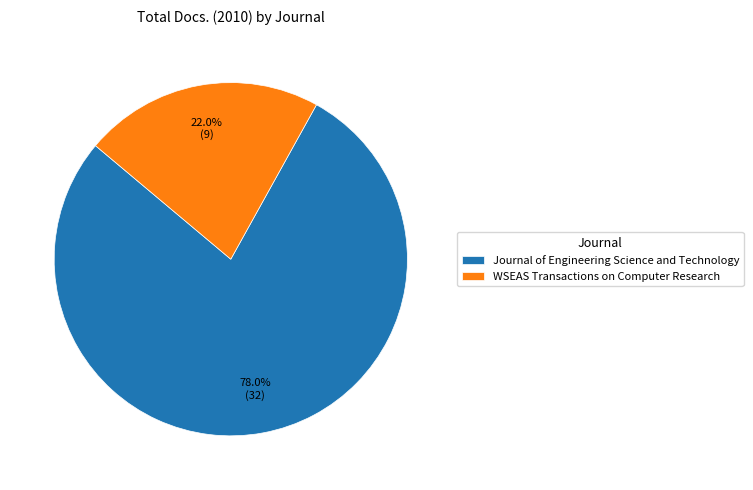

Approximately how many times larger is the value at WSEAS Transactions on Computer Research compared to Journal of Engineering Science and Technology?

0.3